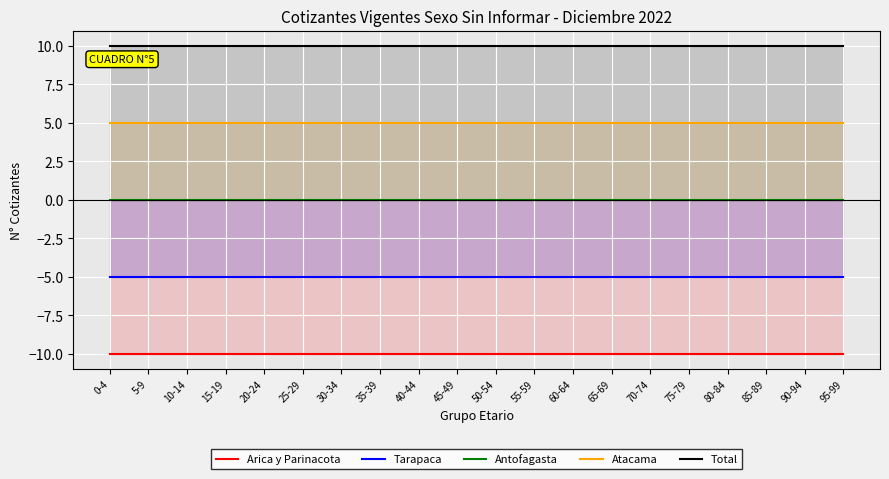

Is it true that Tarapaca equals -7 at 75-79?

False